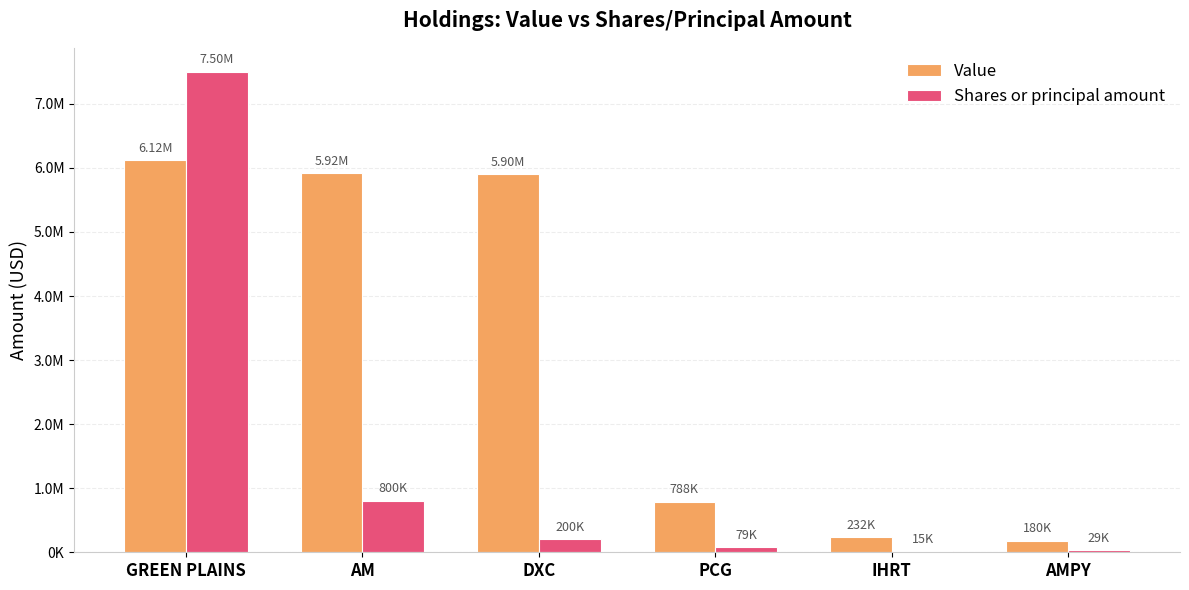

Which category has the lowest value in the Shares or principal amount series?

IHRT